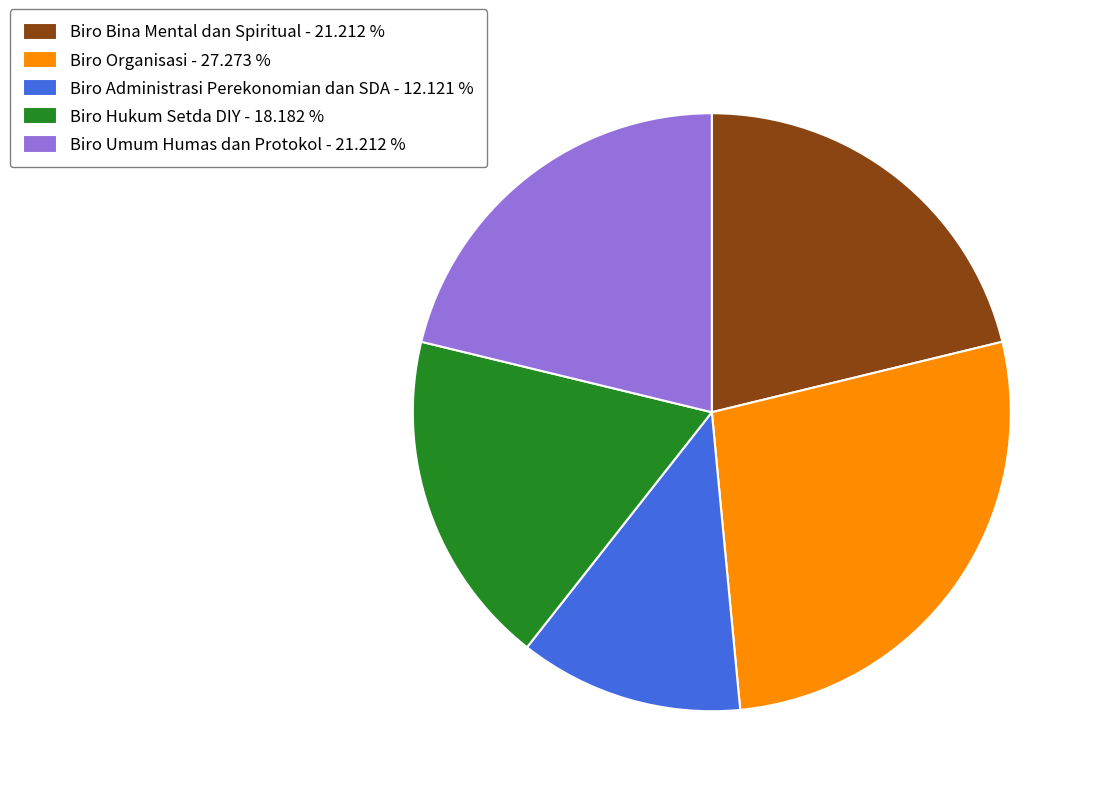

Do Biro Umum Humas dan Protokol and Biro Administrasi Perekonomian dan SDA together represent more than half of the pie?

No